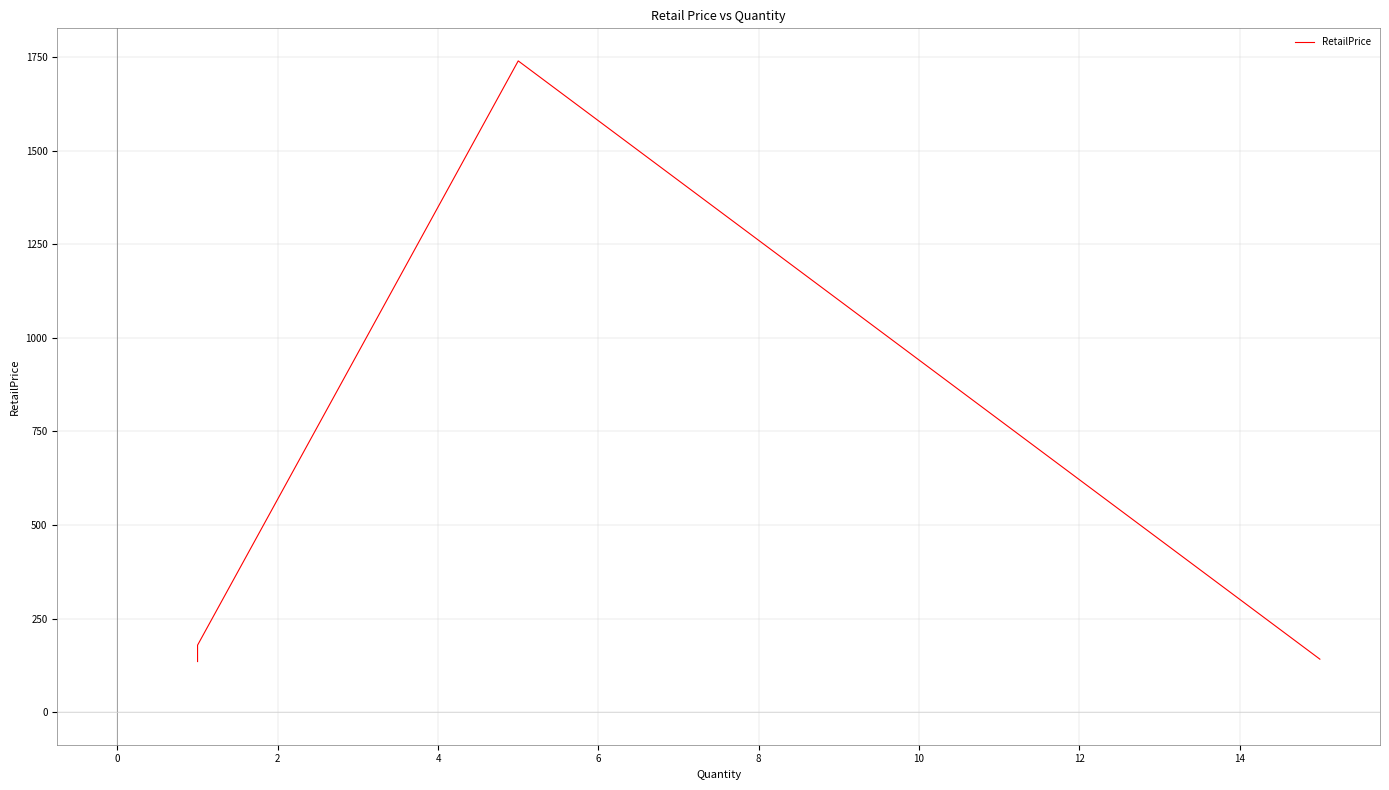

True or false: there are more than 0 points higher than both neighbors.

True